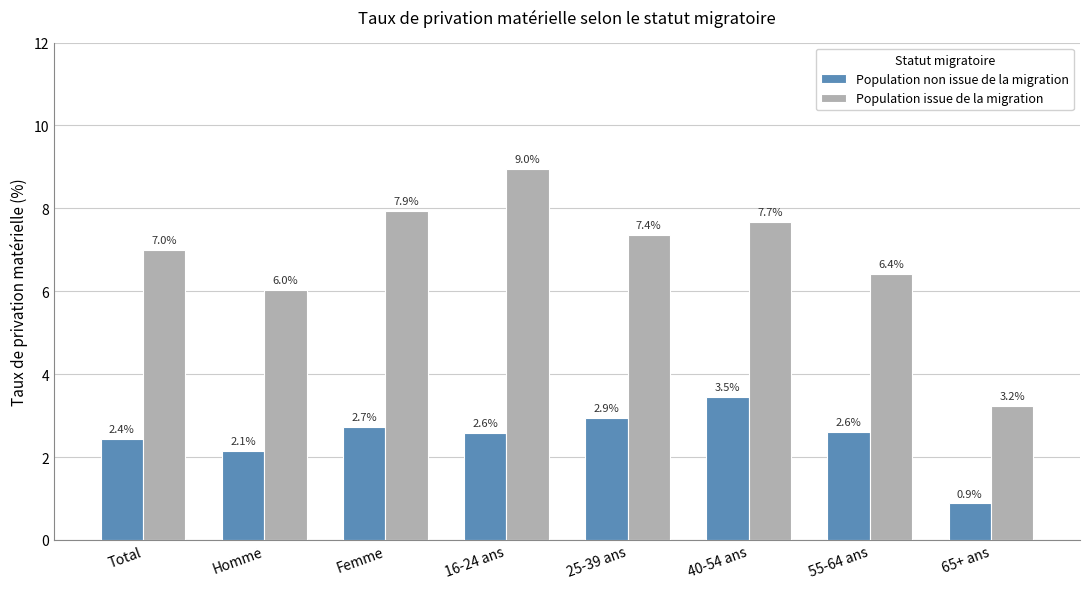

Is the value of Population non issue de la migration at 25-39 ans greater than the value of Population issue de la migration at Homme?

No